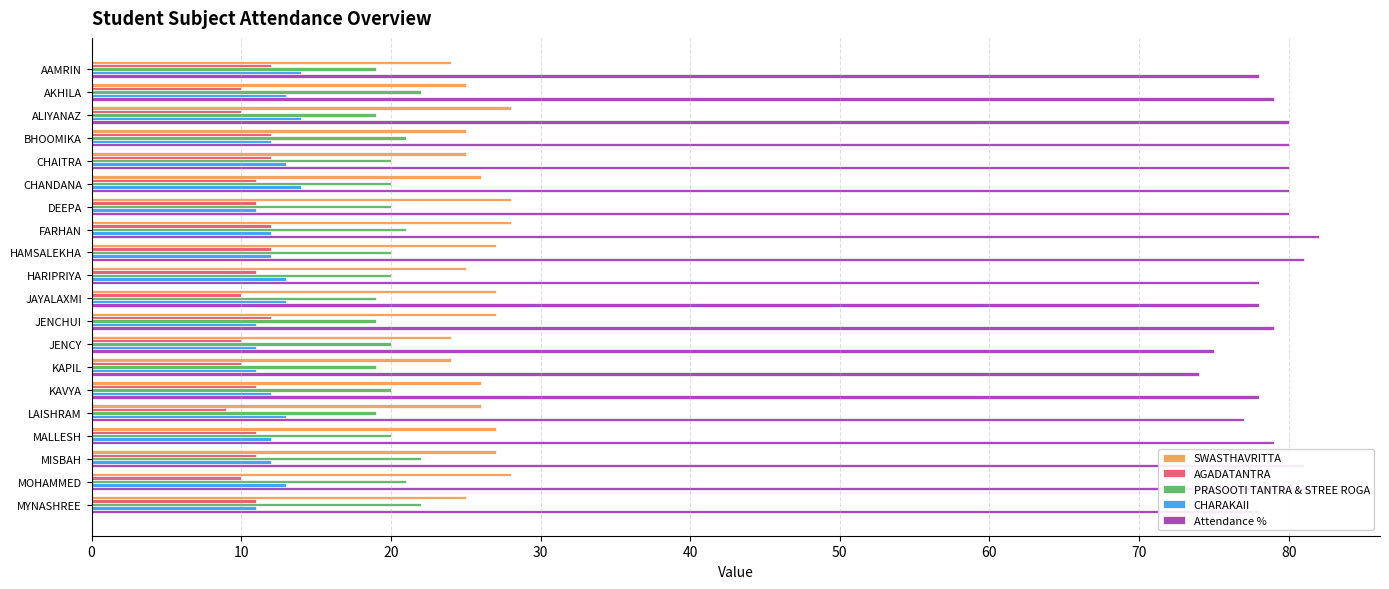

What is the smallest value displayed?

9